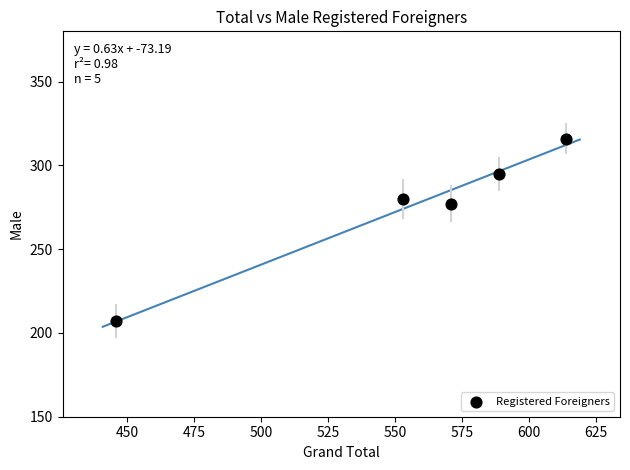

What is the average X value?

555